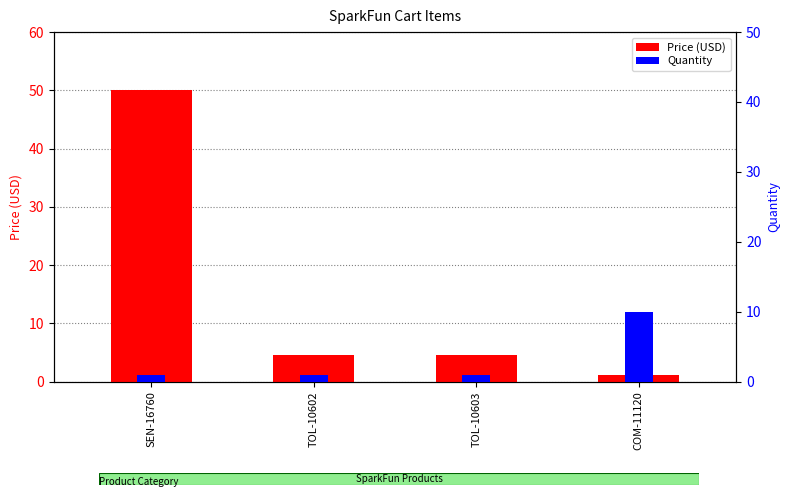

How many series are shown in this chart?

2